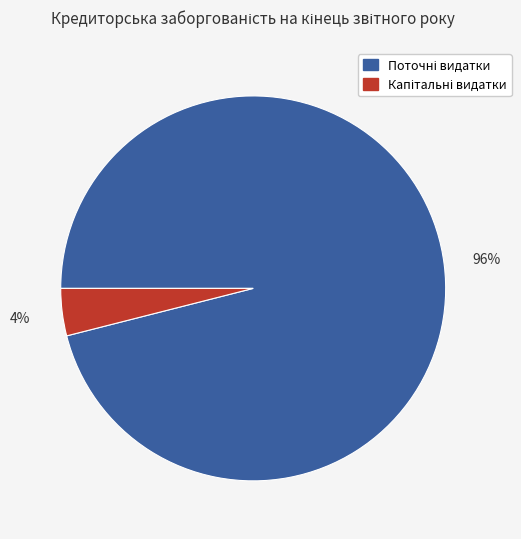

Does any single category account for the majority?

Yes